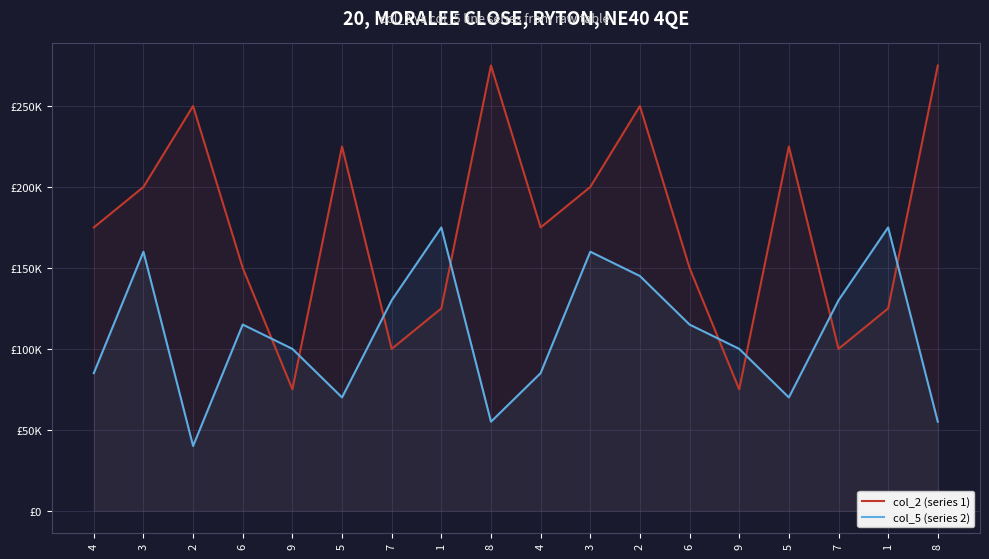

Rank the series at 1 from highest to lowest value.

col_5 (series 2), col_2 (series 1)